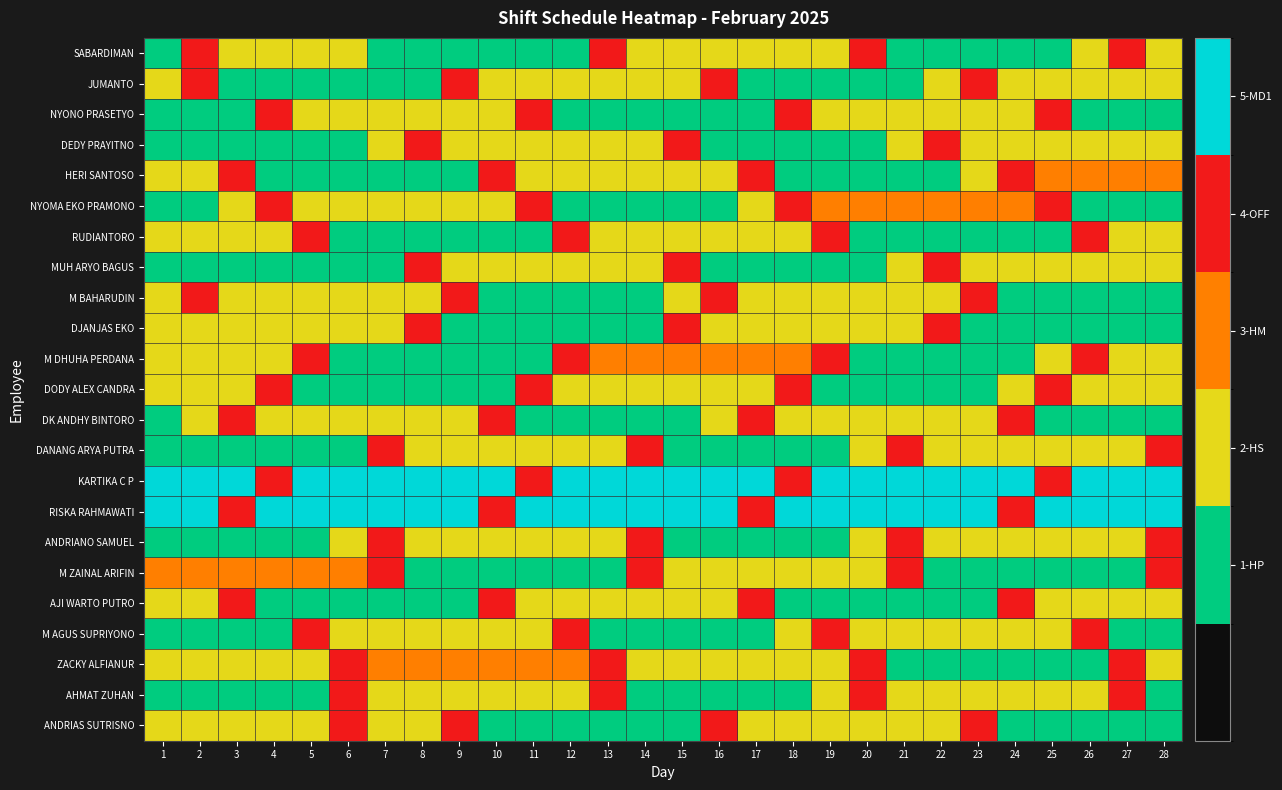

Between 9 and 21, which is larger?

9